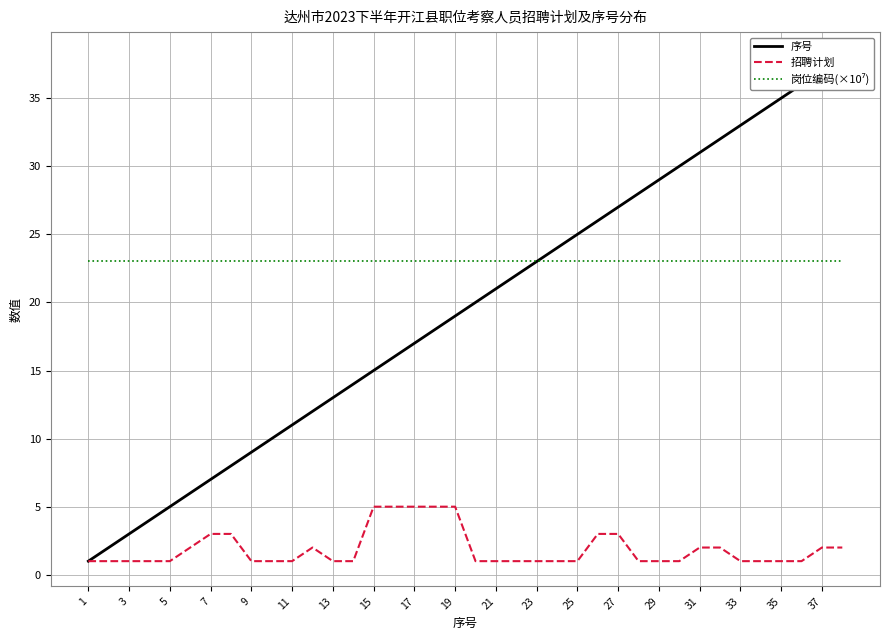

What is the maximum value for 招聘计划?

5.0